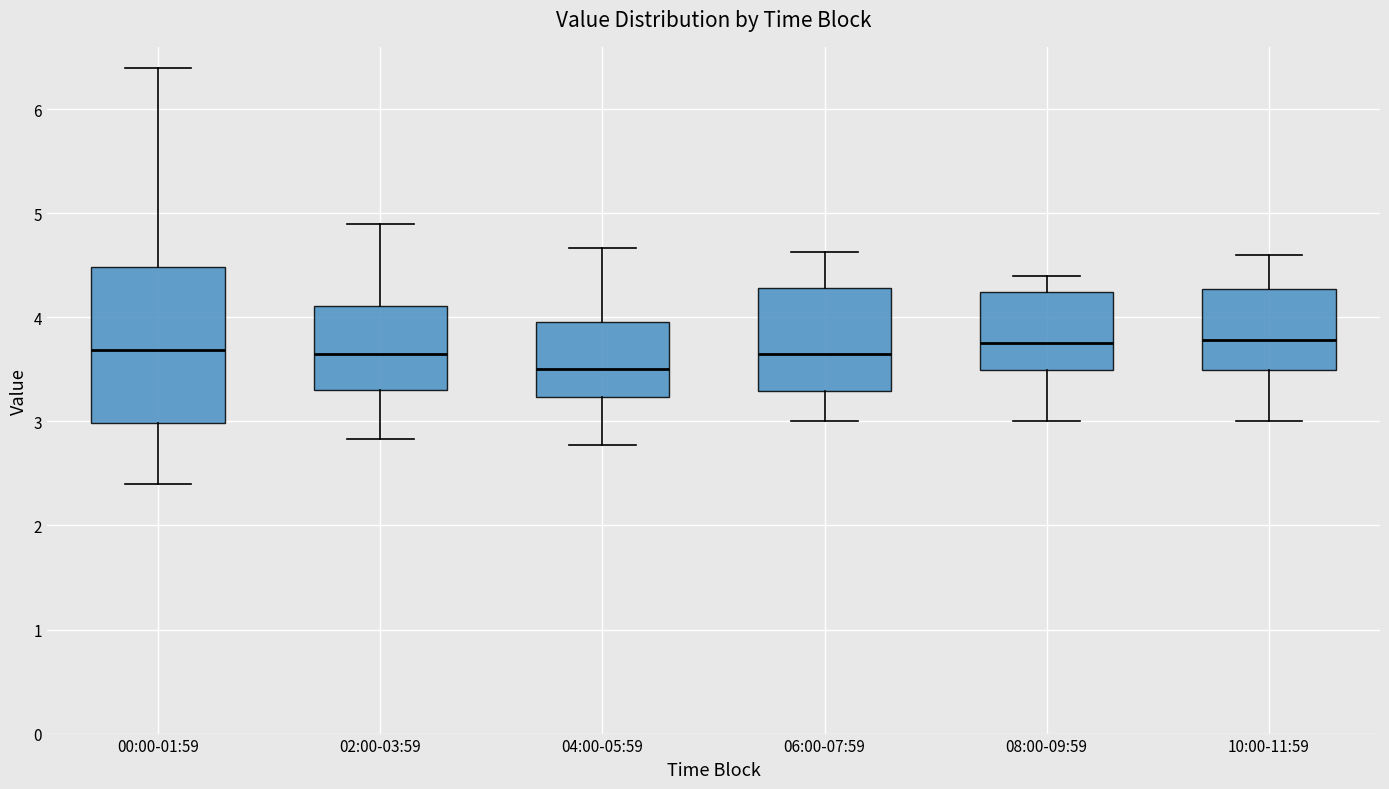

Reading left to right, transcribe this box plot: for each box, give where its median line is, the range the box spans, and where its two whiskers end, as read against the y-axis. The values are not printed on the chart, so give them approximately, as read against the axis.

00:00-01:59: median 3.7, box 3.0 to 4.5, whiskers 2.4 to 6.4
02:00-03:59: median 3.7, box 3.3 to 4.1, whiskers 2.8 to 4.9
04:00-05:59: median 3.5, box 3.2 to 4.0, whiskers 2.8 to 4.7
06:00-07:59: median 3.7, box 3.3 to 4.3, whiskers 3.0 to 4.6
08:00-09:59: median 3.8, box 3.5 to 4.2, whiskers 3.0 to 4.4
10:00-11:59: median 3.8, box 3.5 to 4.3, whiskers 3.0 to 4.6